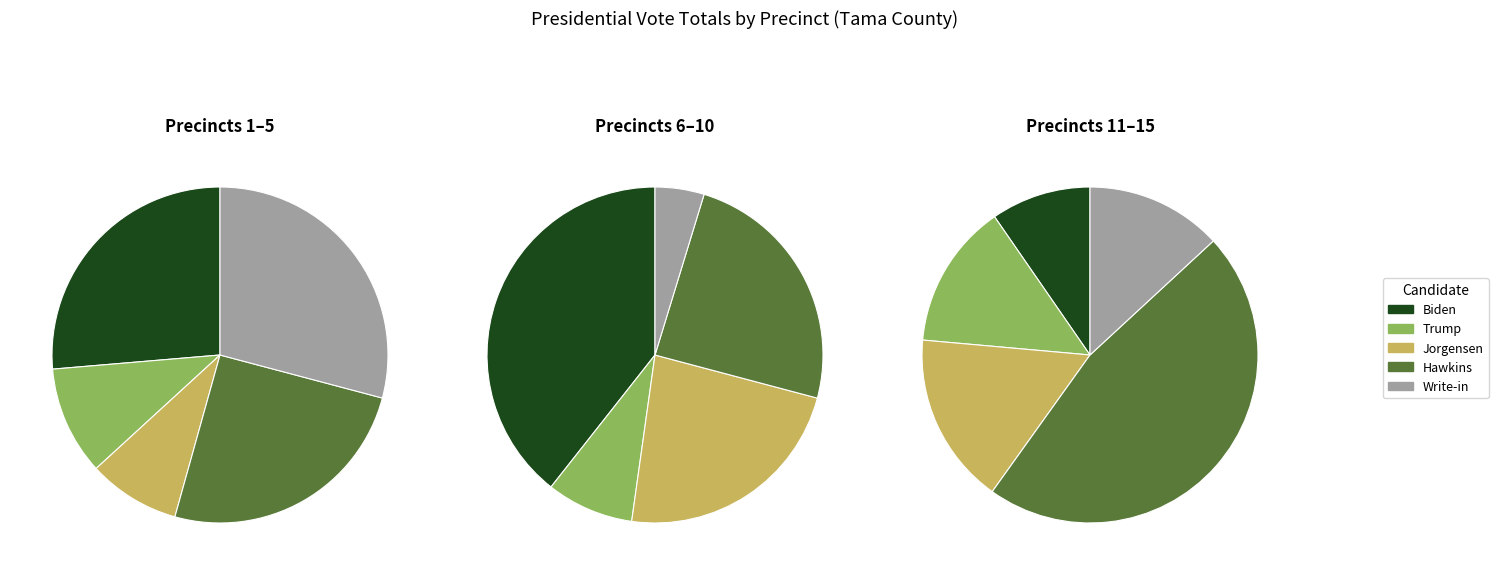

How many slices are in this pie chart?

15